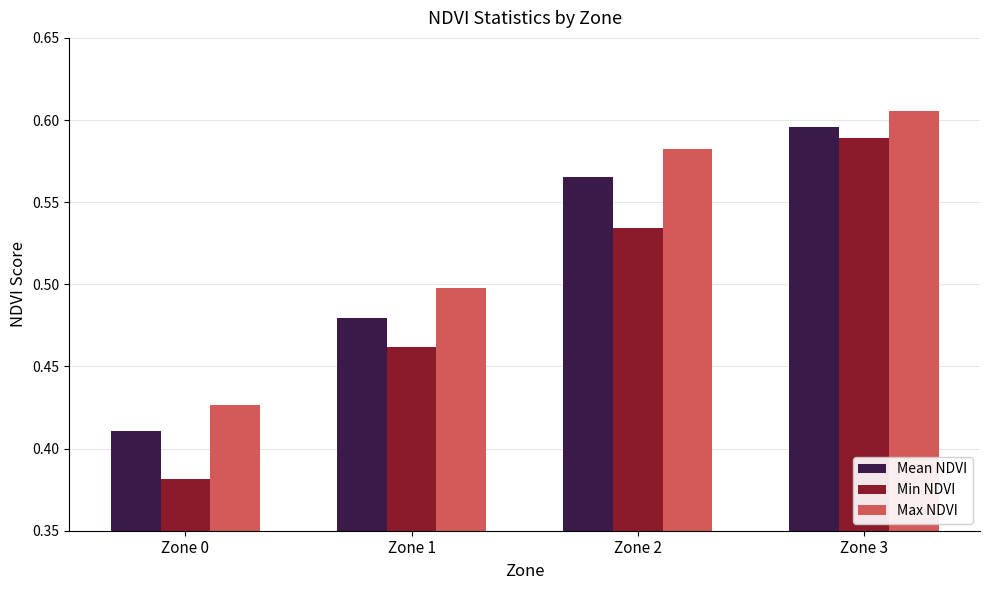

Which series has the widest spread of values?

Min NDVI